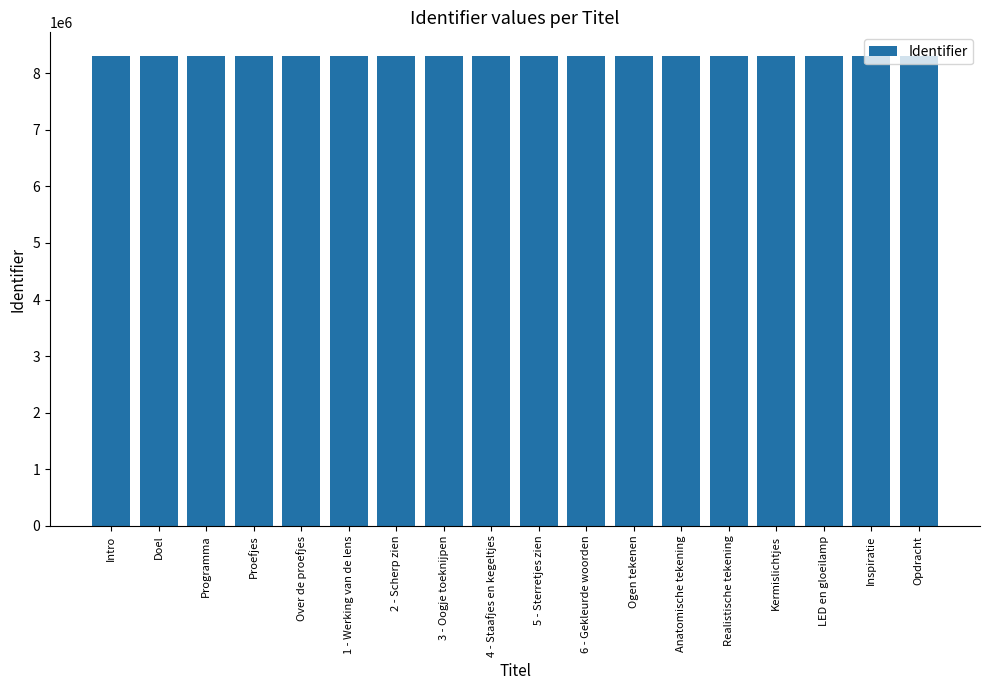

What is the change in value from Anatomische tekening to Inspiratie?

+13